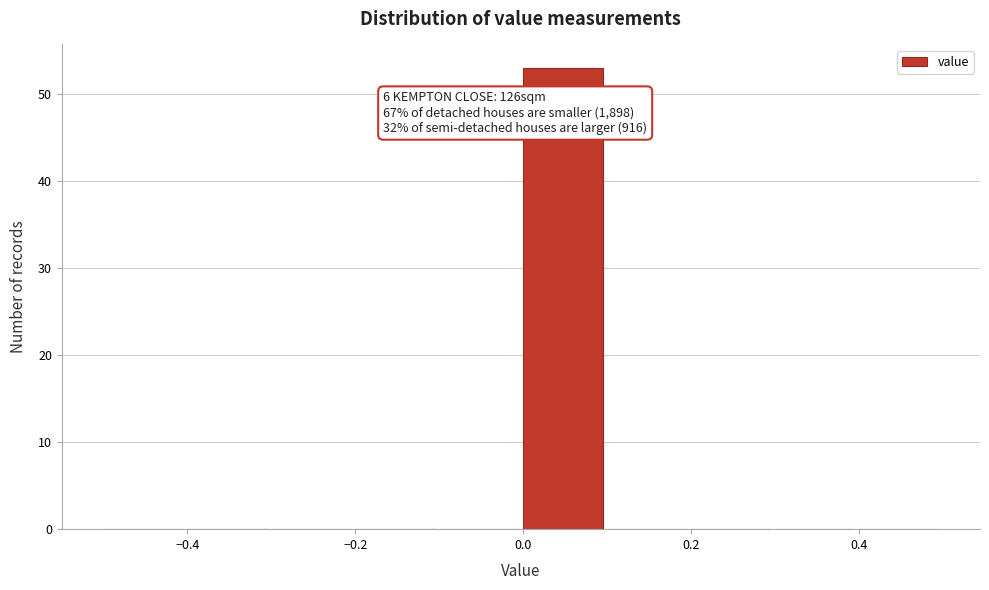

Over which range of the x-axis is the bar tallest?

0.0 to 0.1